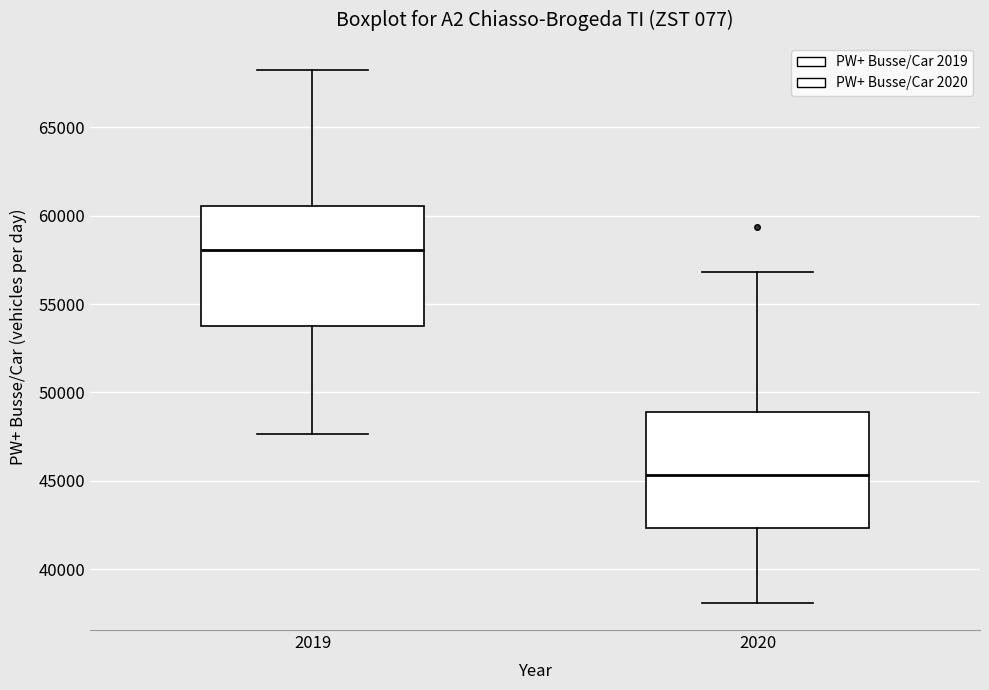

Where is the lower edge of the box at x = 2020 on the y-axis? The values are not printed on the chart, so give them approximately, as read against the axis.

42500